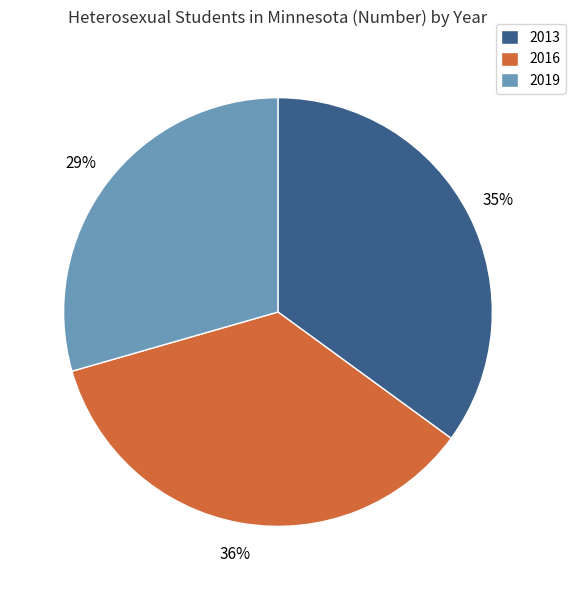

Is the sum of 2016 and 2019 greater than half?

Yes